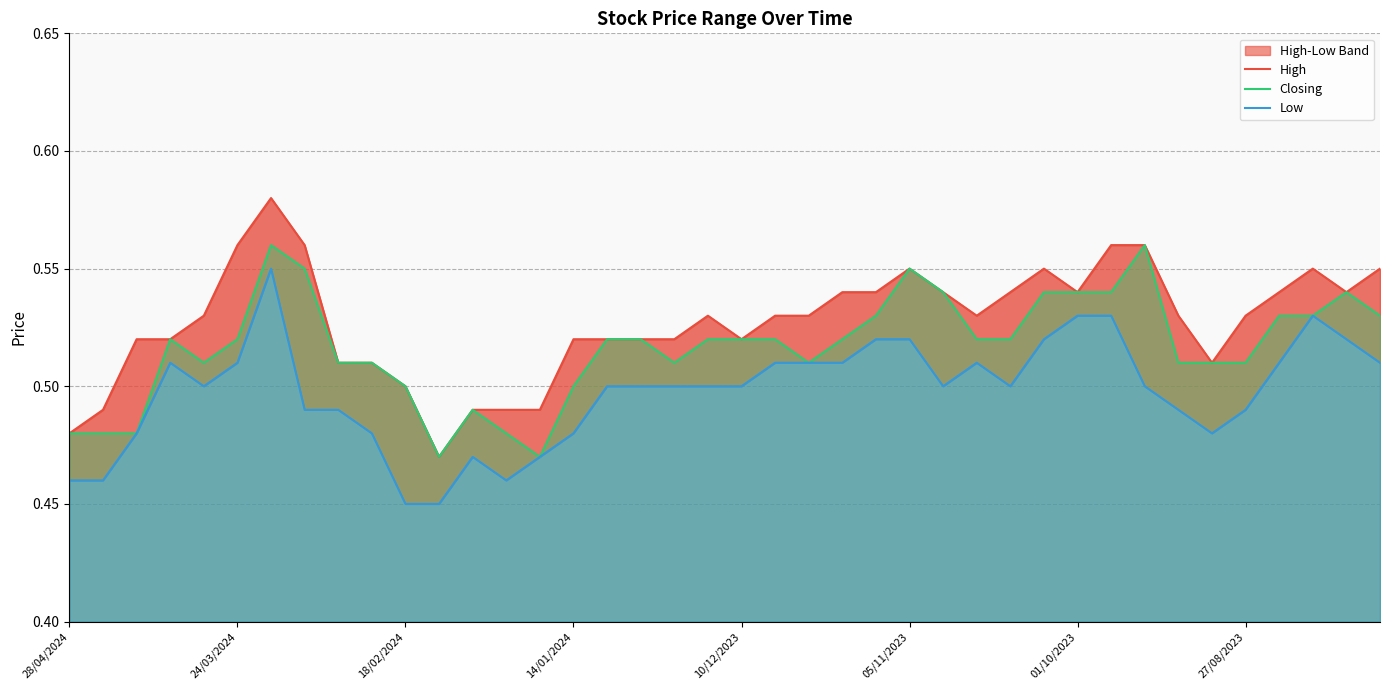

True or false: High has a value of 0.7 at 34.

False